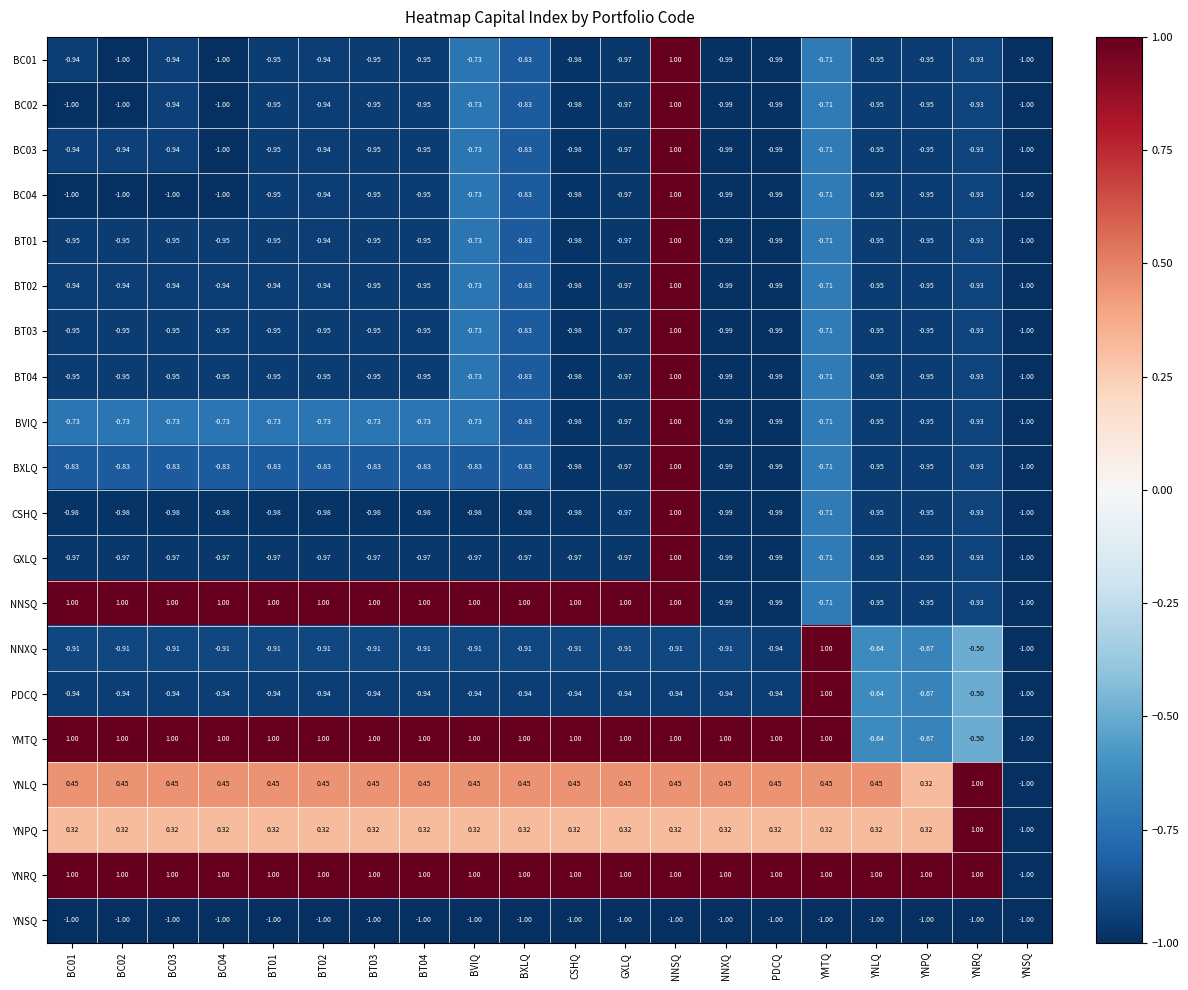

At which category is the sum across all series the highest?

NNSQ